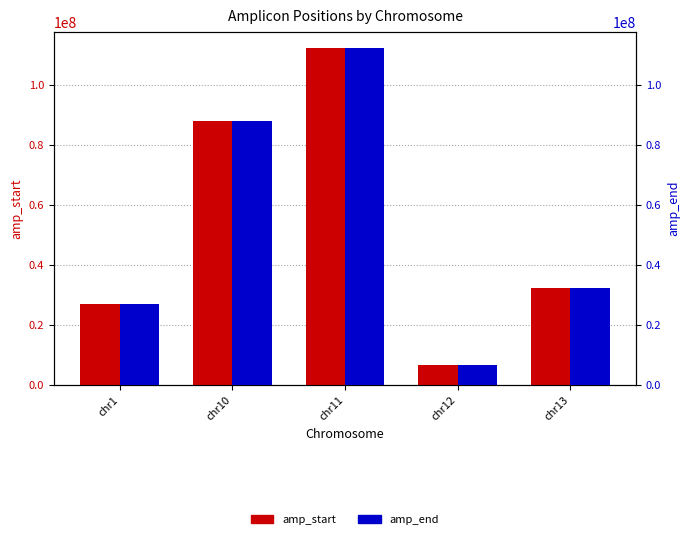

At how many categories does at least one series exceed 95783733?

1